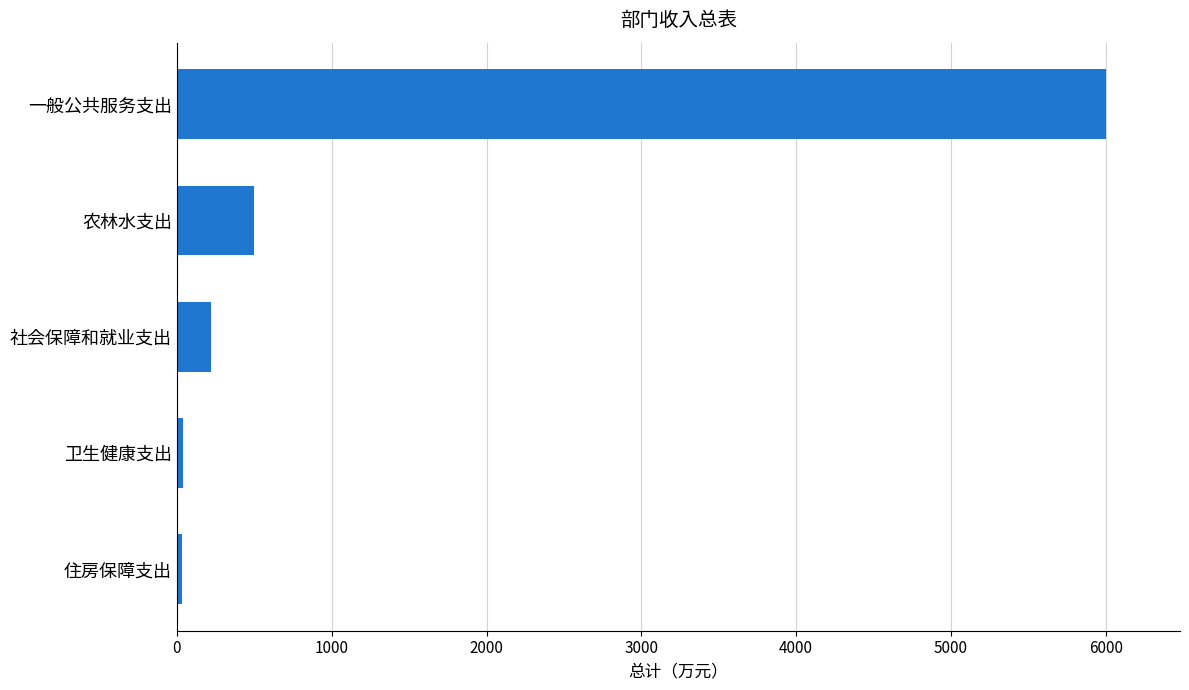

At which label is the value closest to 3016?

农林水支出